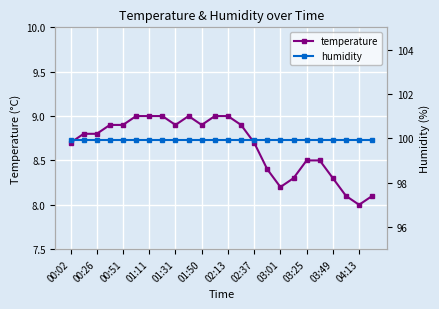

Reading left to right, transcribe all the data shown in this chart.

temperature: 8.7	8.8	8.8	8.9	8.9	9.0	9.0	9.0	8.9	9.0	8.9	9.0	9.0	8.9	8.7	8.4	8.2	8.3	8.5	8.5	8.3	8.1	8.0	8.1
humidity: 99.9	99.9	99.9	99.9	99.9	99.9	99.9	99.9	99.9	99.9	99.9	99.9	99.9	99.9	99.9	99.9	99.9	99.9	99.9	99.9	99.9	99.9	99.9	99.9